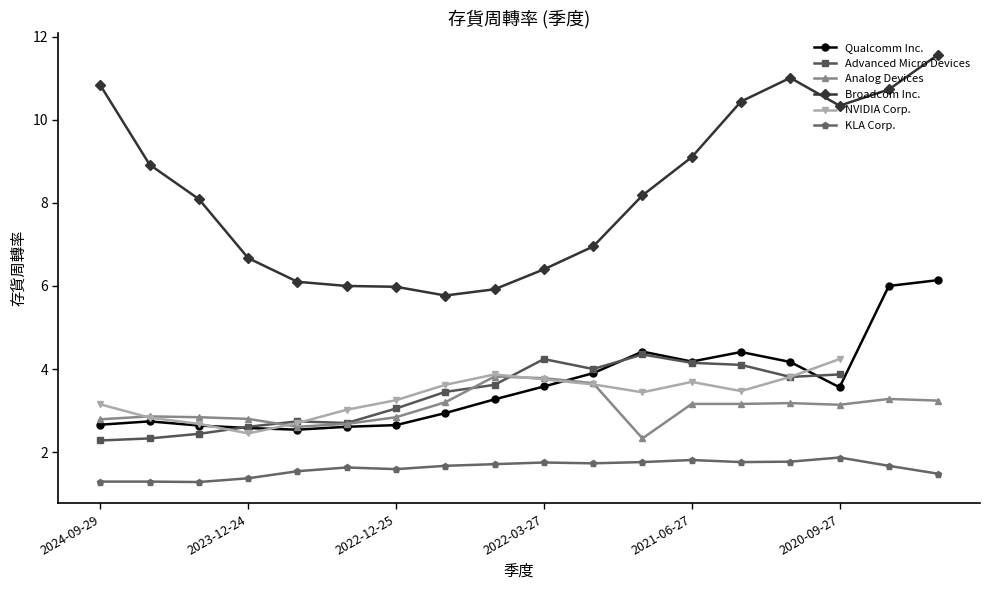

At how many categories does at least one series exceed 3?

18